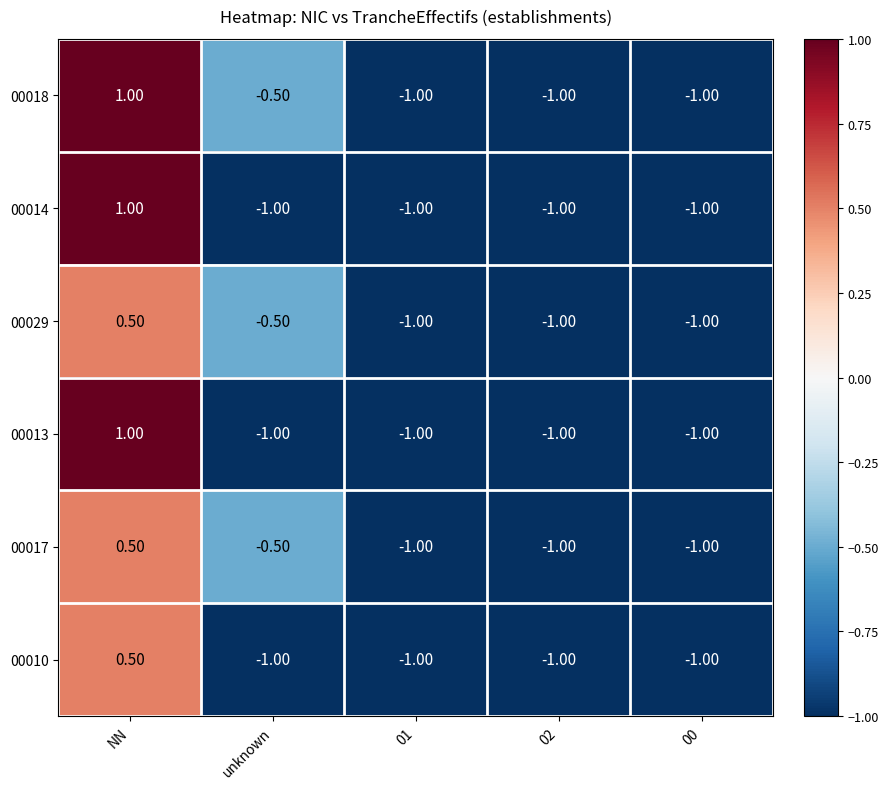

What is the average value of the 00013 series?

-0.6